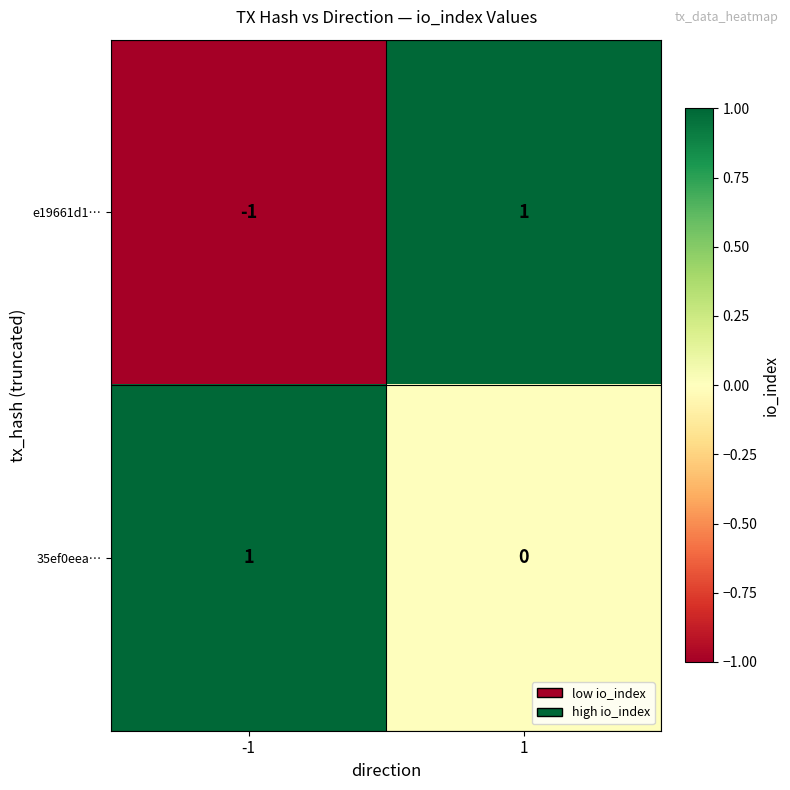

At which category is the sum across all series the highest?

1